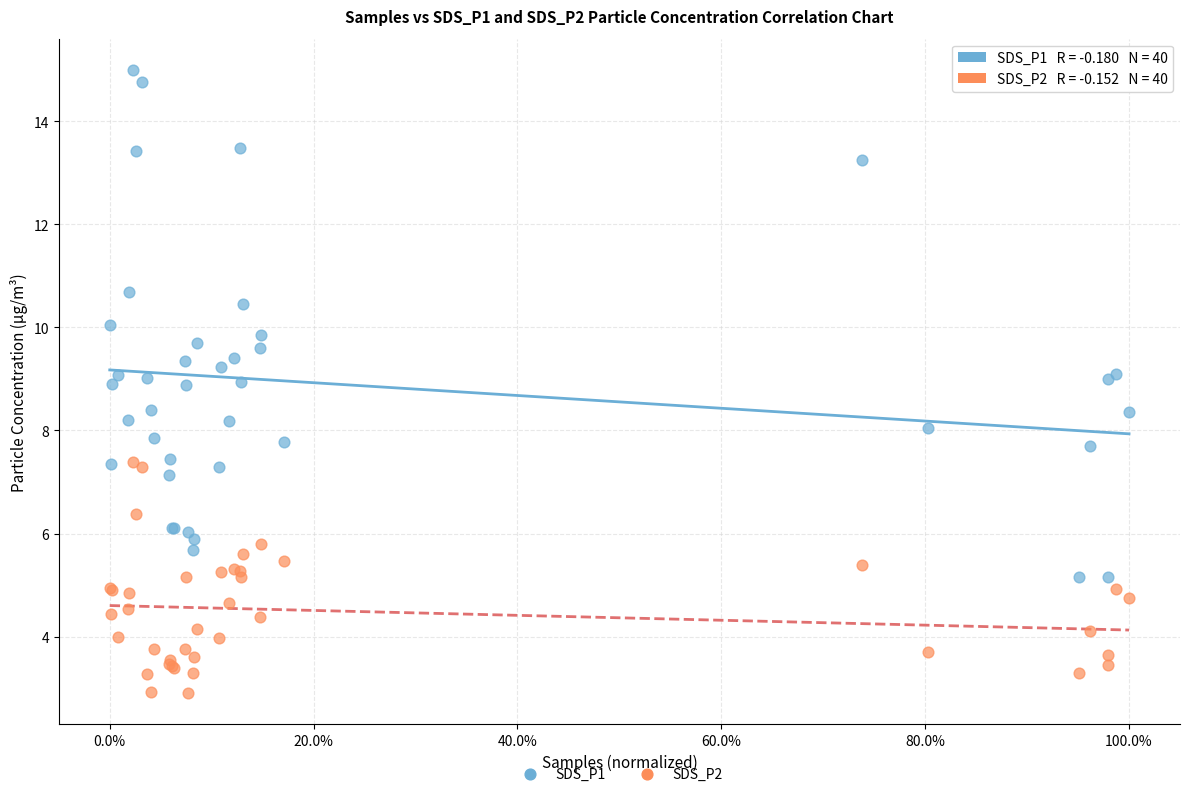

What are all the series names shown in the legend?

SDS_P1, SDS_P2